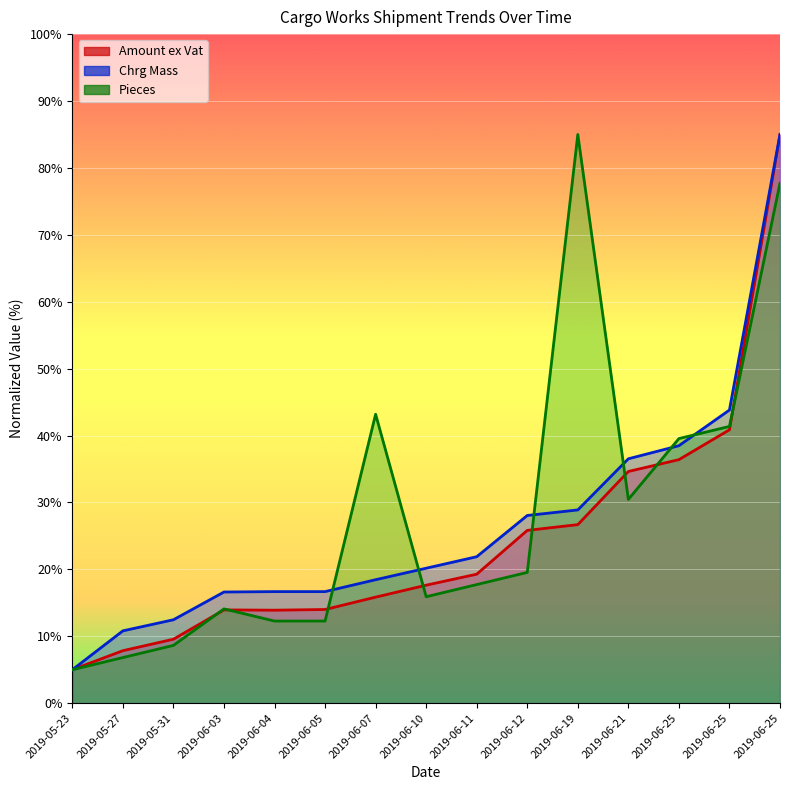

Is the value of Pieces at 2019-06-05 greater than the value of Amount ex Vat at 2019-06-12?

No